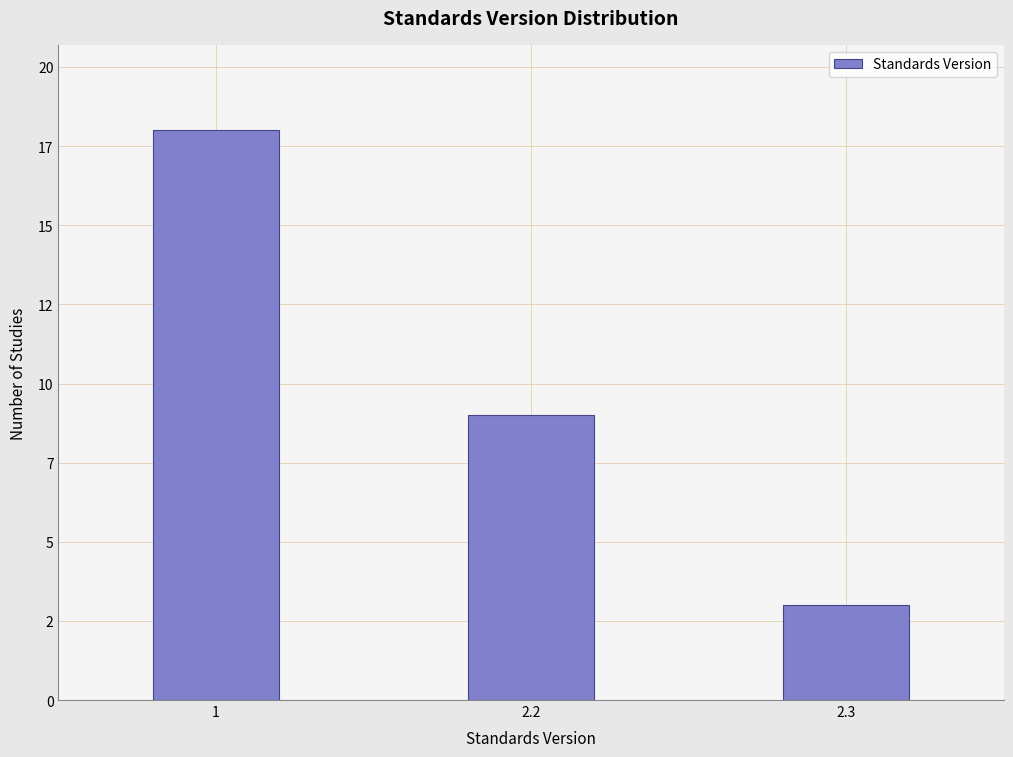

Does the chart contain any negative values?

No